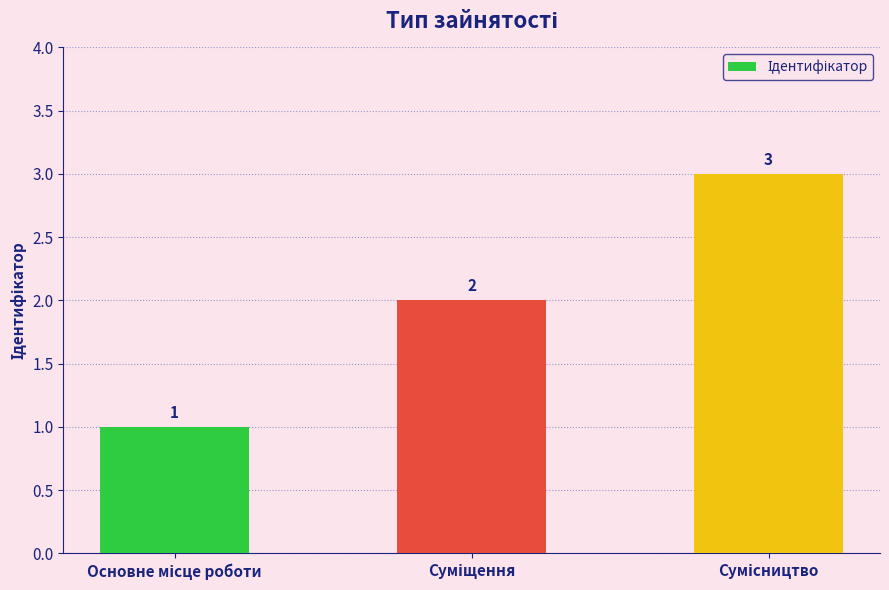

Count the number of categories in the chart.

3